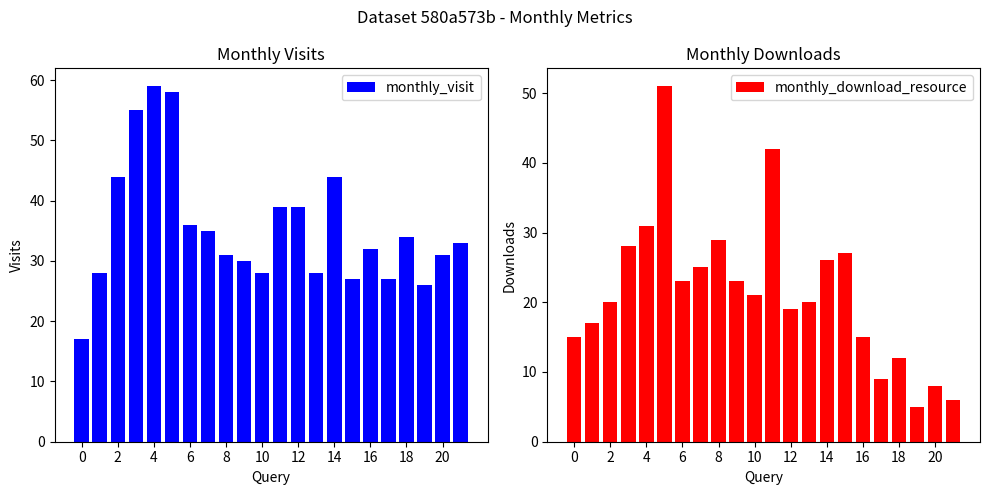

How many values in the monthly_download_resource series are below 21?

11